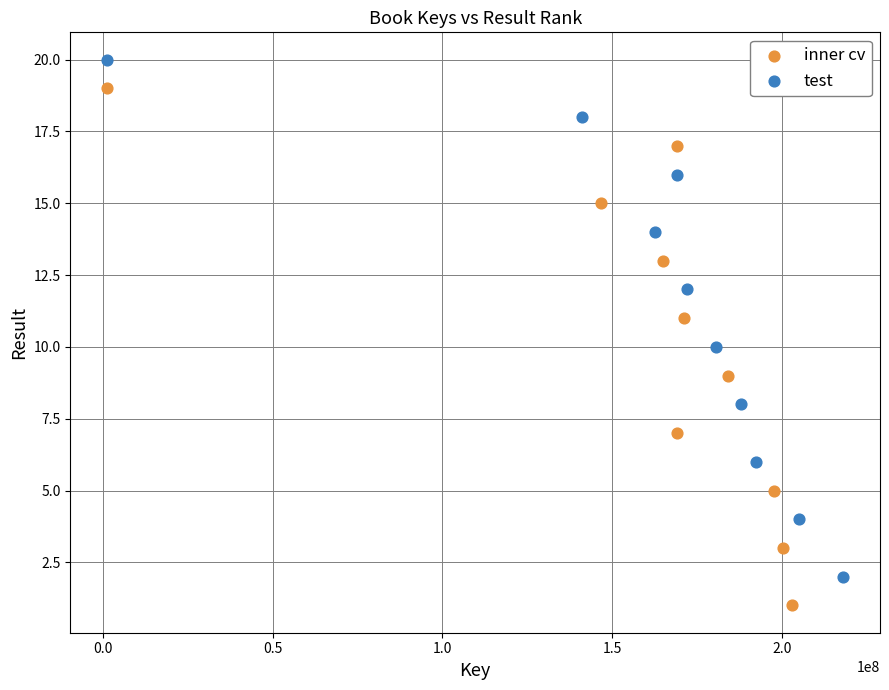

Which series reaches the maximum Y coordinate?

test